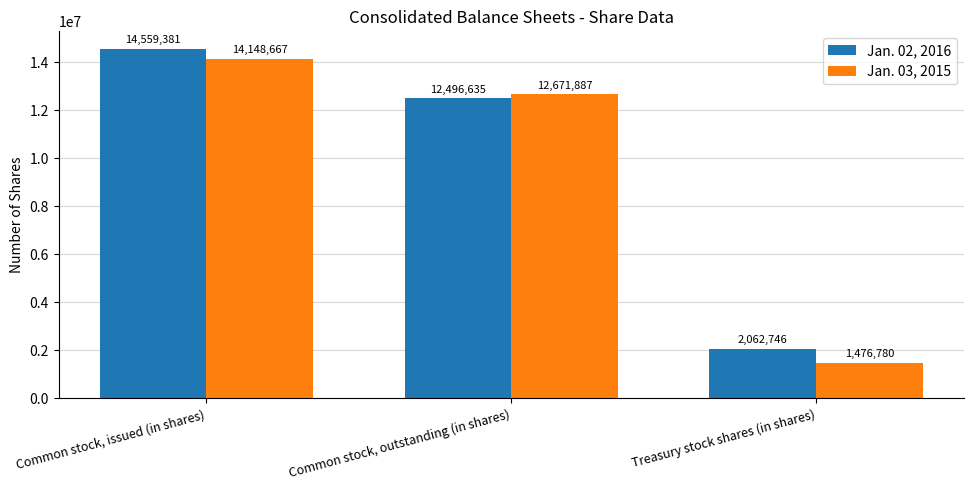

Rank the series at Treasury stock shares (in shares) from highest to lowest value.

Jan. 02, 2016, Jan. 03, 2015